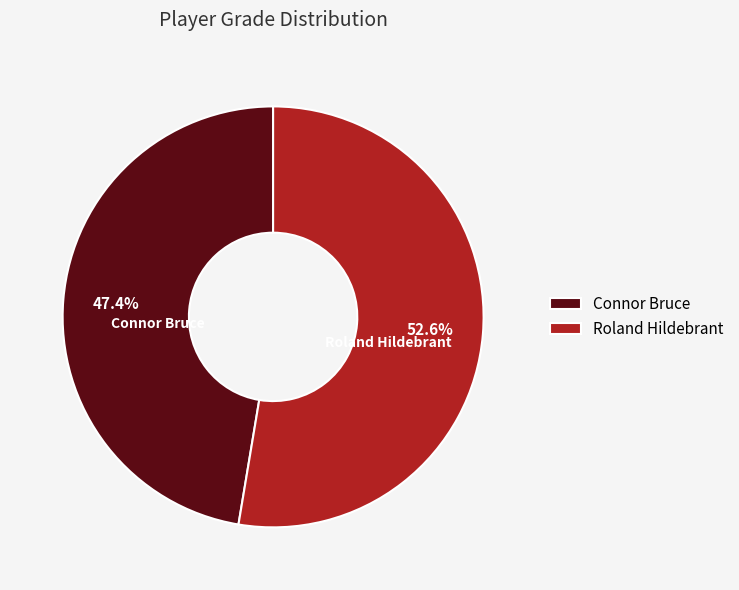

To the nearest percent, what is the difference between the largest and smallest slice percentages?

5%